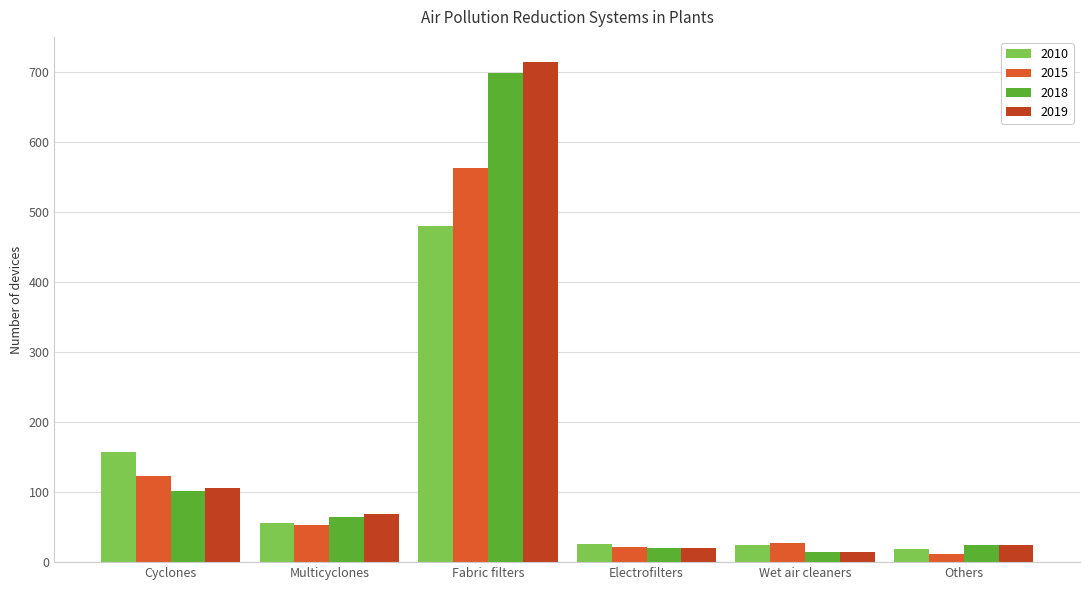

True or false: 2019 has a value of 106 at Cyclones.

True